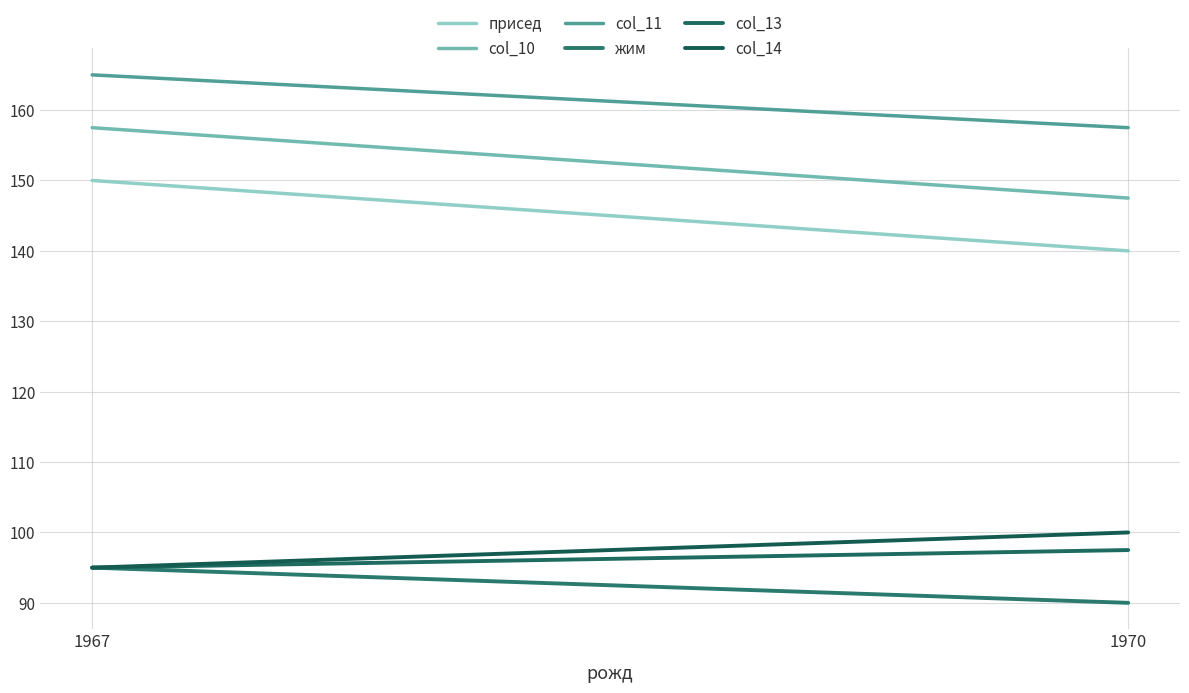

At which category does the chart reach its minimum across all series?

1970